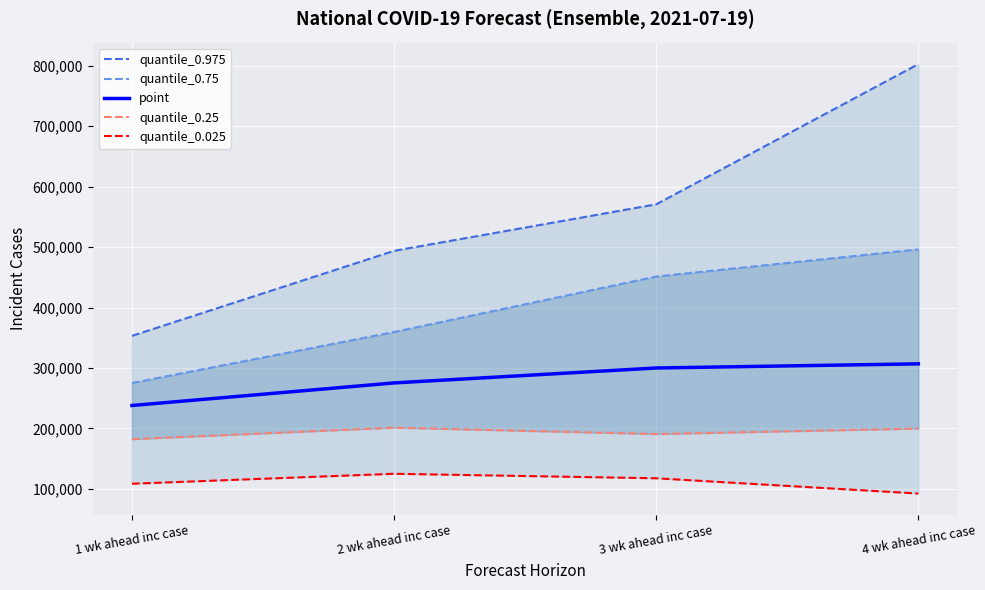

Rank the series by their maximum value, from lowest to highest.

quantile_0.025, quantile_0.25, point, quantile_0.75, quantile_0.975